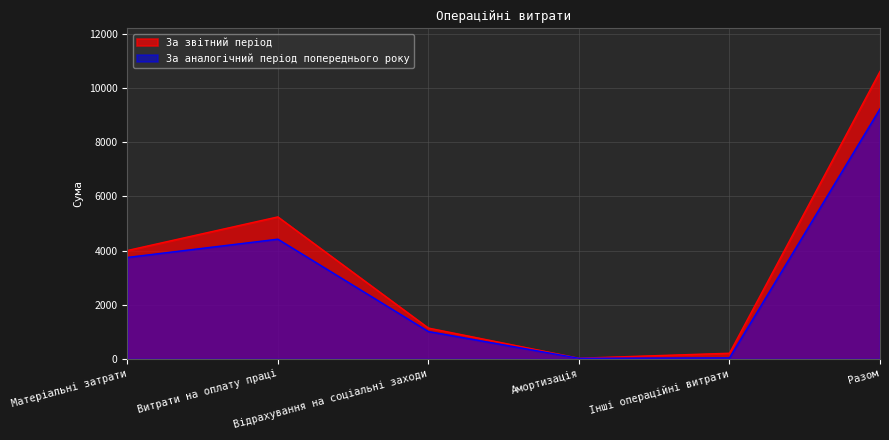

Reading right to left, extract all data points from this chart.

За звітний період: 10616	208	24	1138	5244	4002
За аналогічний період попереднього року: 9235	36	22	1010	4421	3746